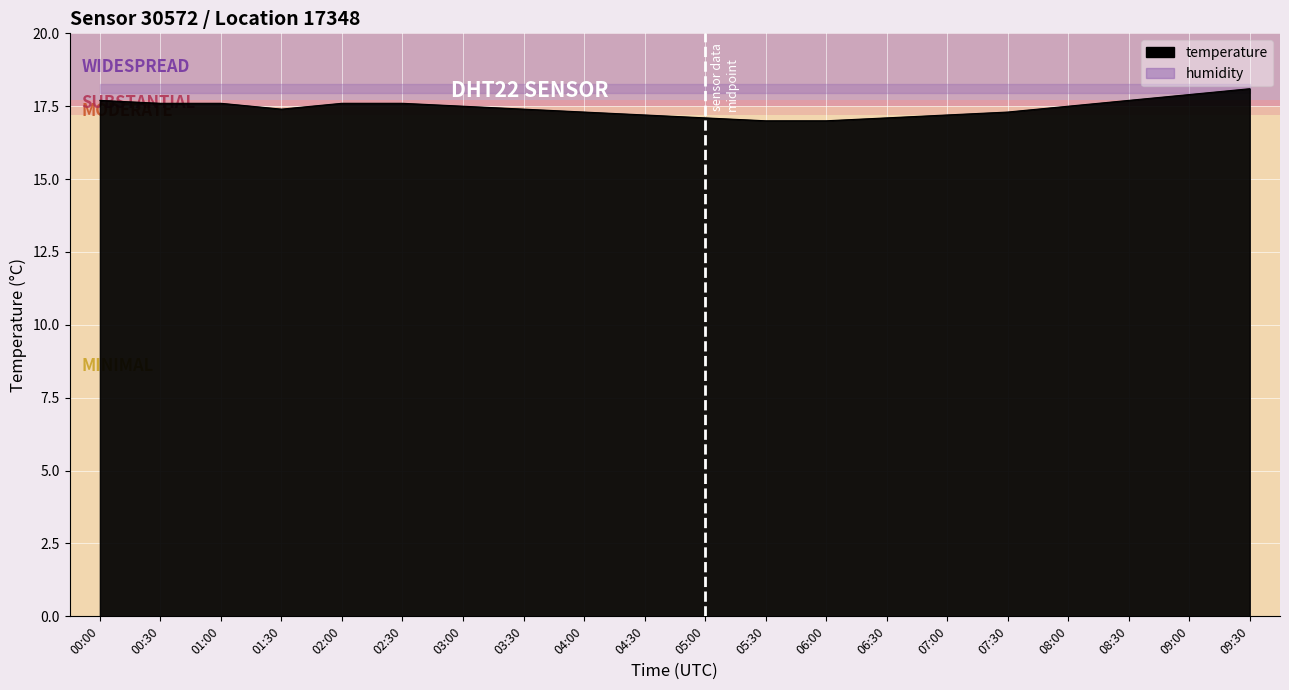

What position from the left is 04:30?

10